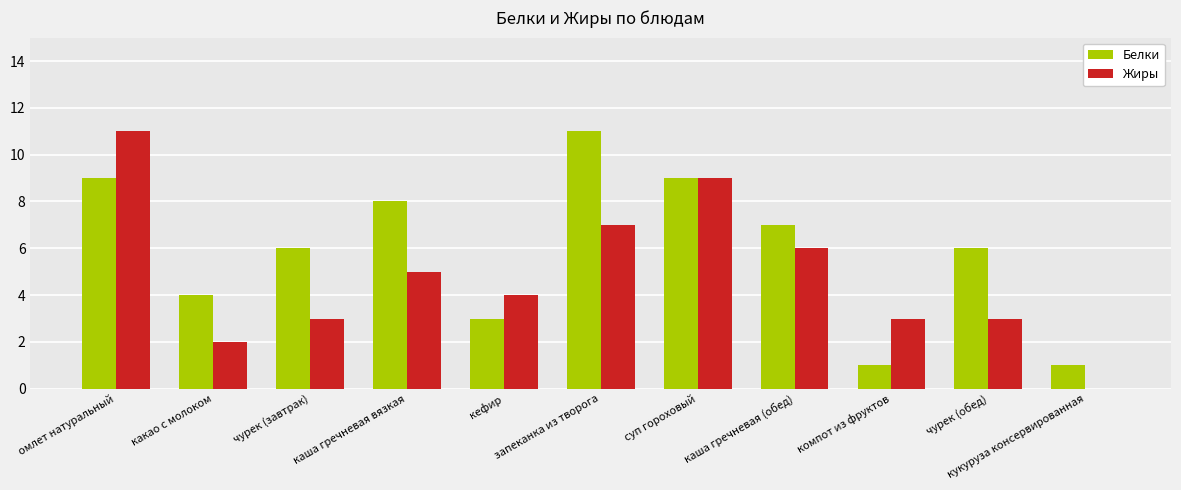

Reading right to left, transcribe all the data shown in this chart.

Белки: 1	6	1	7	9	11	3	8	6	4	9
Жиры: 0	3	3	6	9	7	4	5	3	2	11